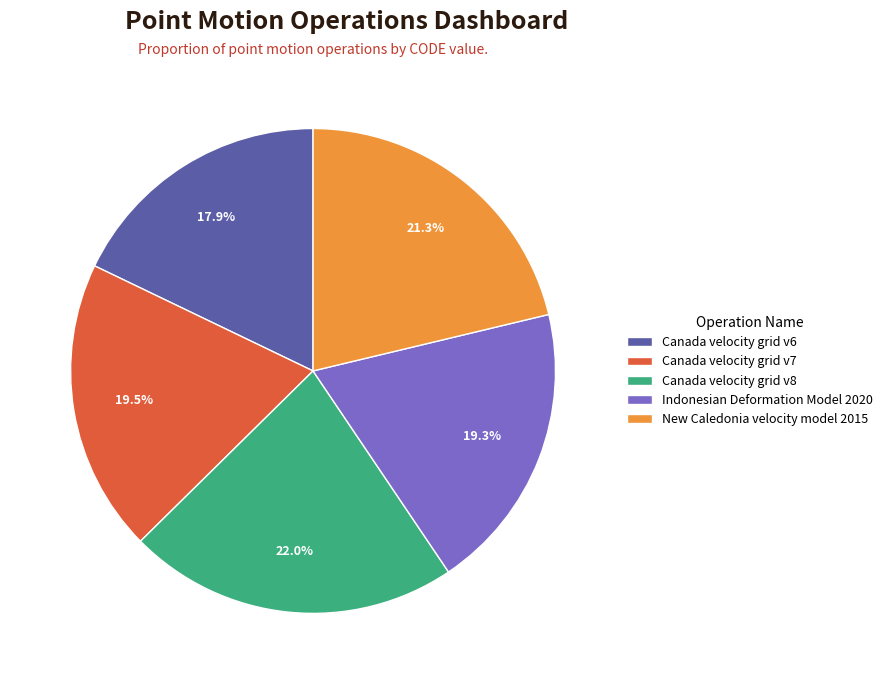

Is it true that New Caledonia velocity model 2015 is 21% of the pie?

True